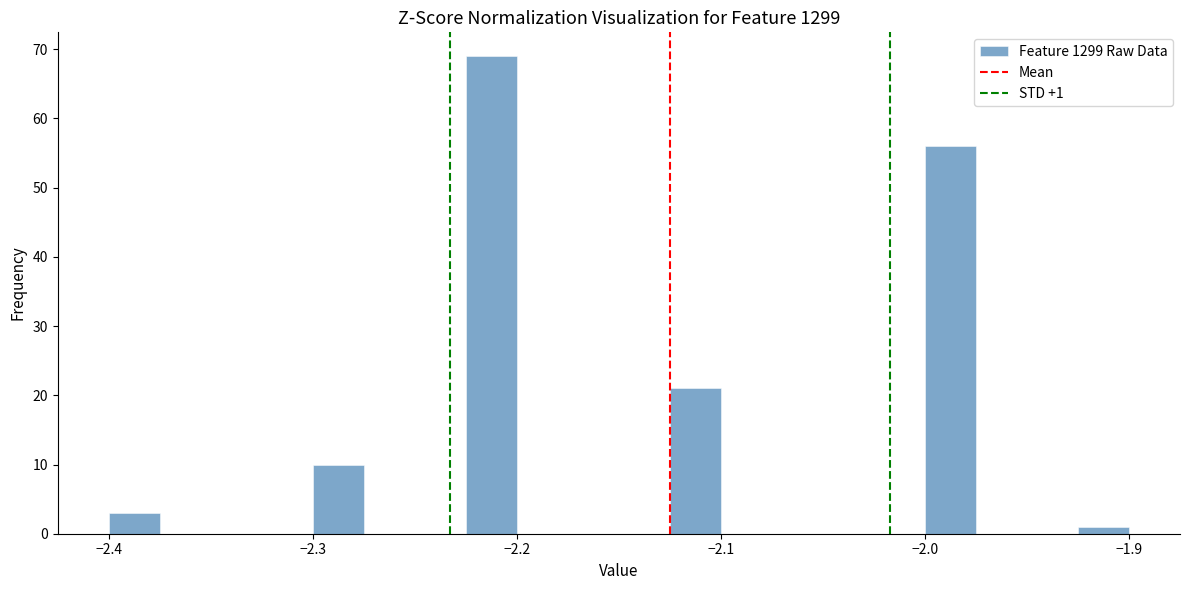

Around what value on the x-axis is the tallest bar? Give the approximate position of its centre, as read against the axis.

-2.21